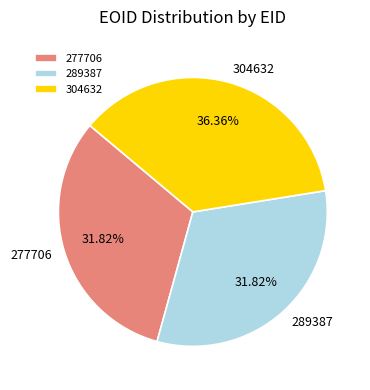

How much of the chart is everything except 304632?

63.6%